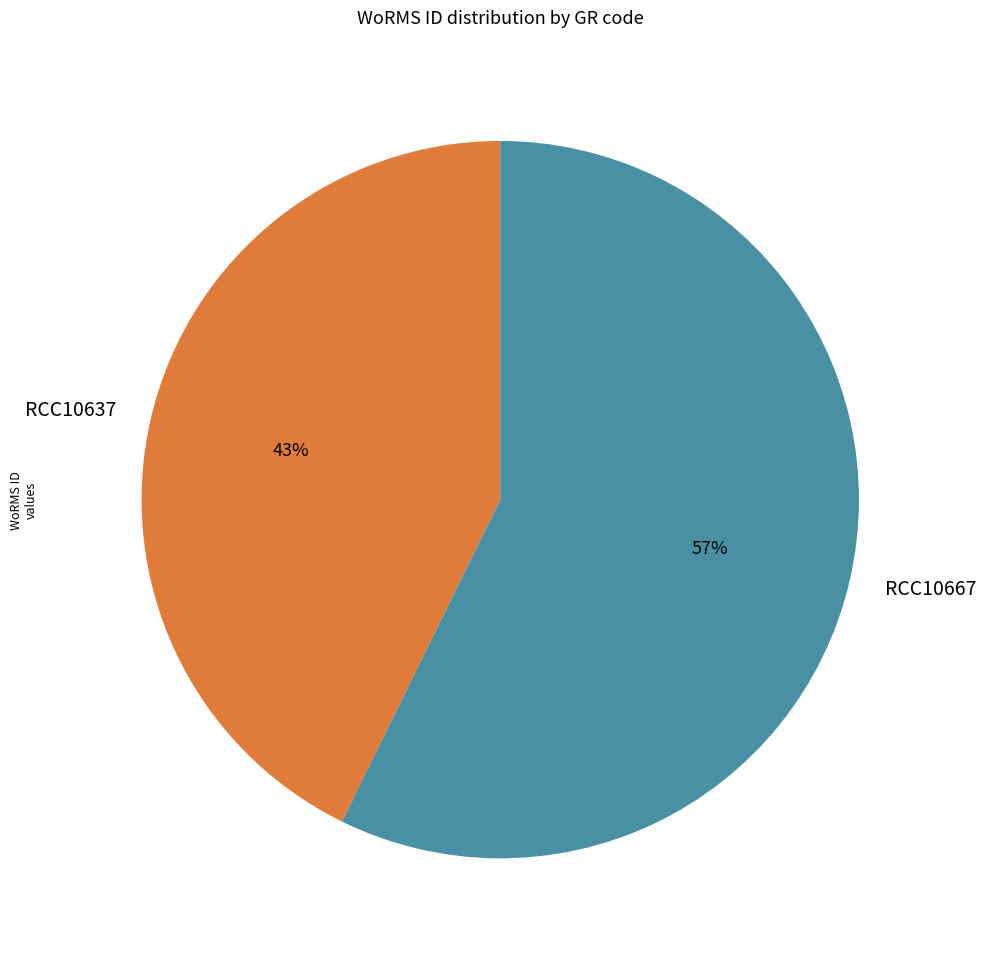

Which slice is the largest?

RCC10667